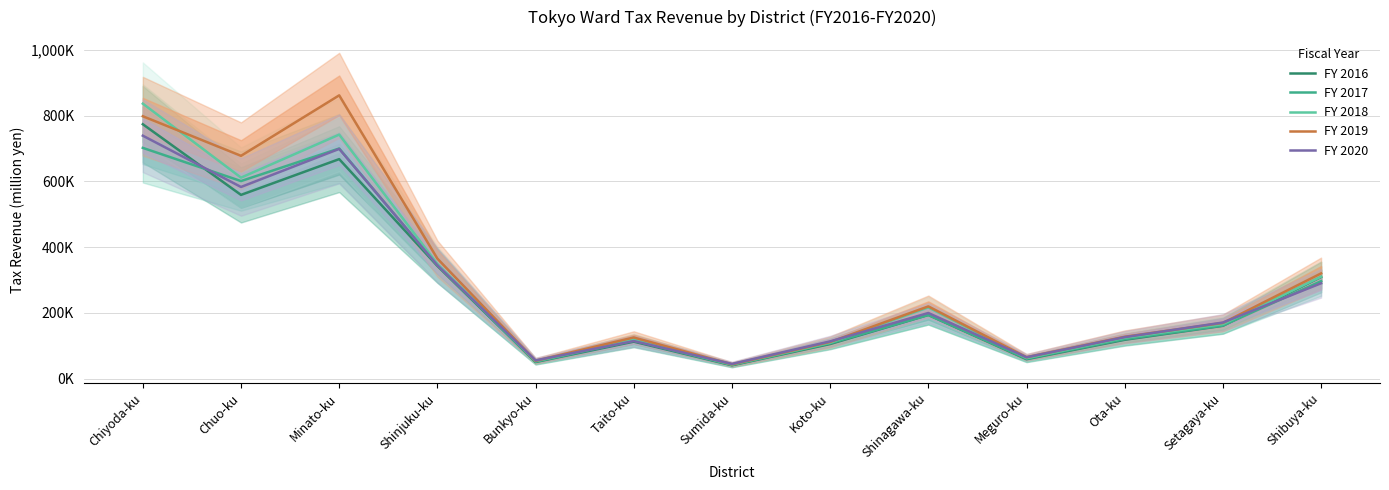

Does the chart have visible grid lines?

Yes